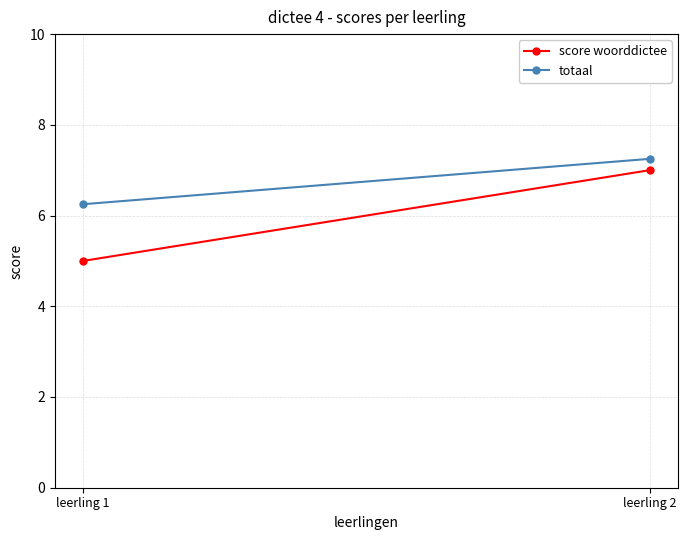

What is the sum of all score woorddictee values?

12.0